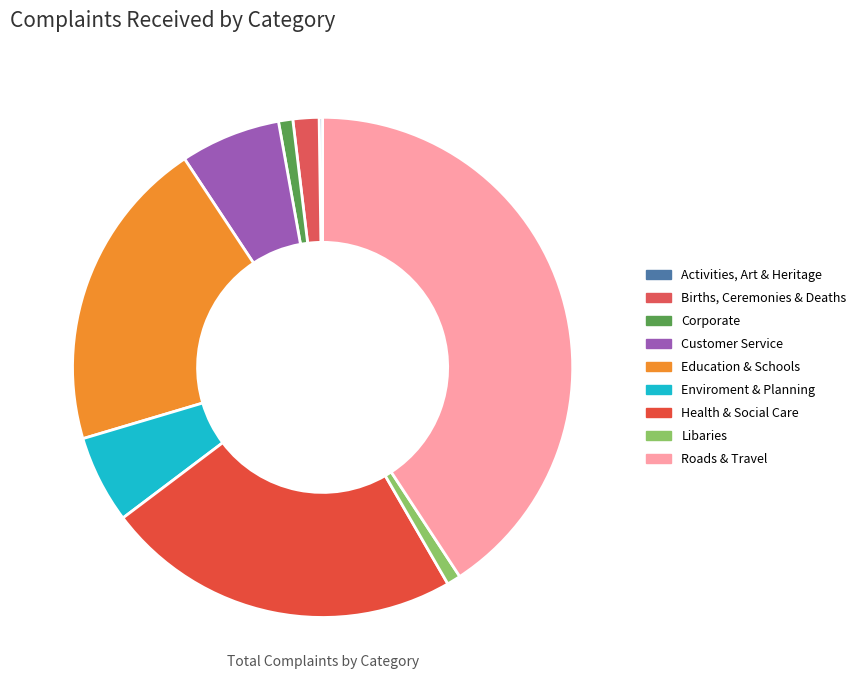

Does any single category account for the majority?

No